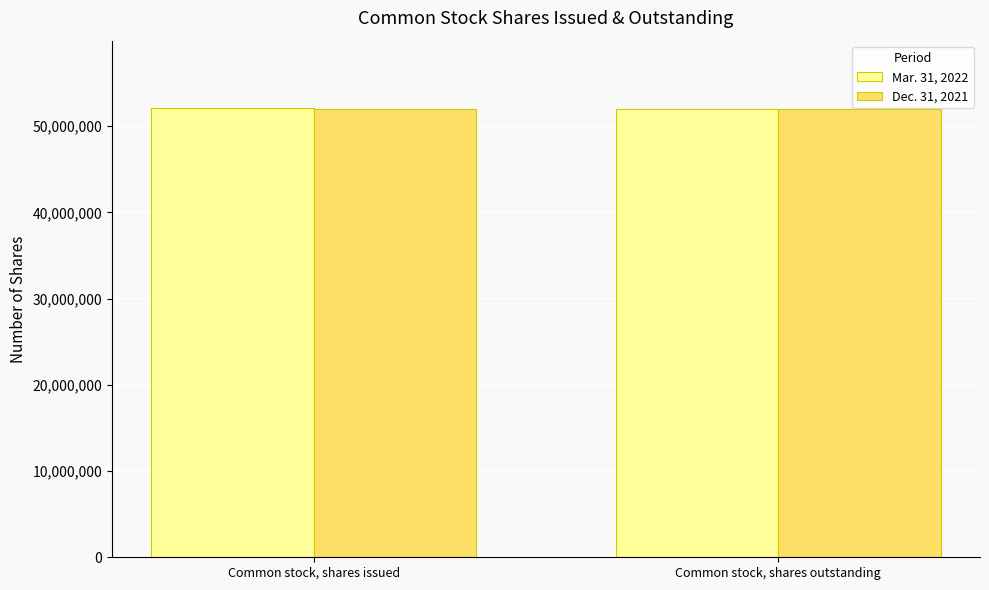

The Dec. 31, 2021 series shows 51963377 at Common stock, shares outstanding. True or false?

True